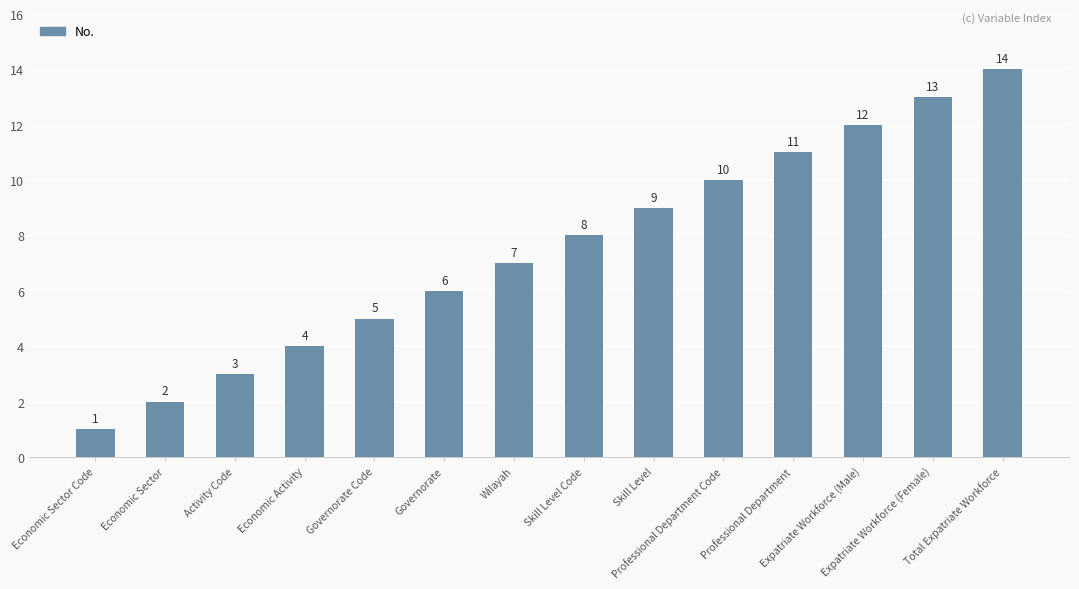

What is the sum of the values at Total Expatriate Workforce and Professional Department Code?

24